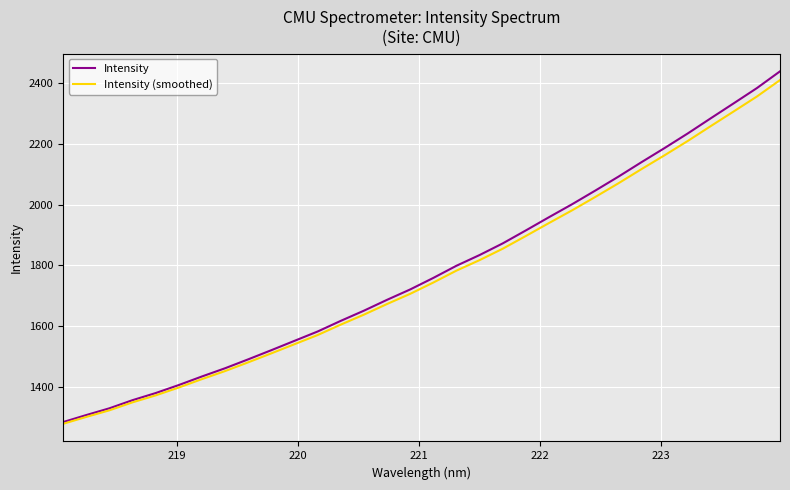

What is the greatest value displayed?

2437.4